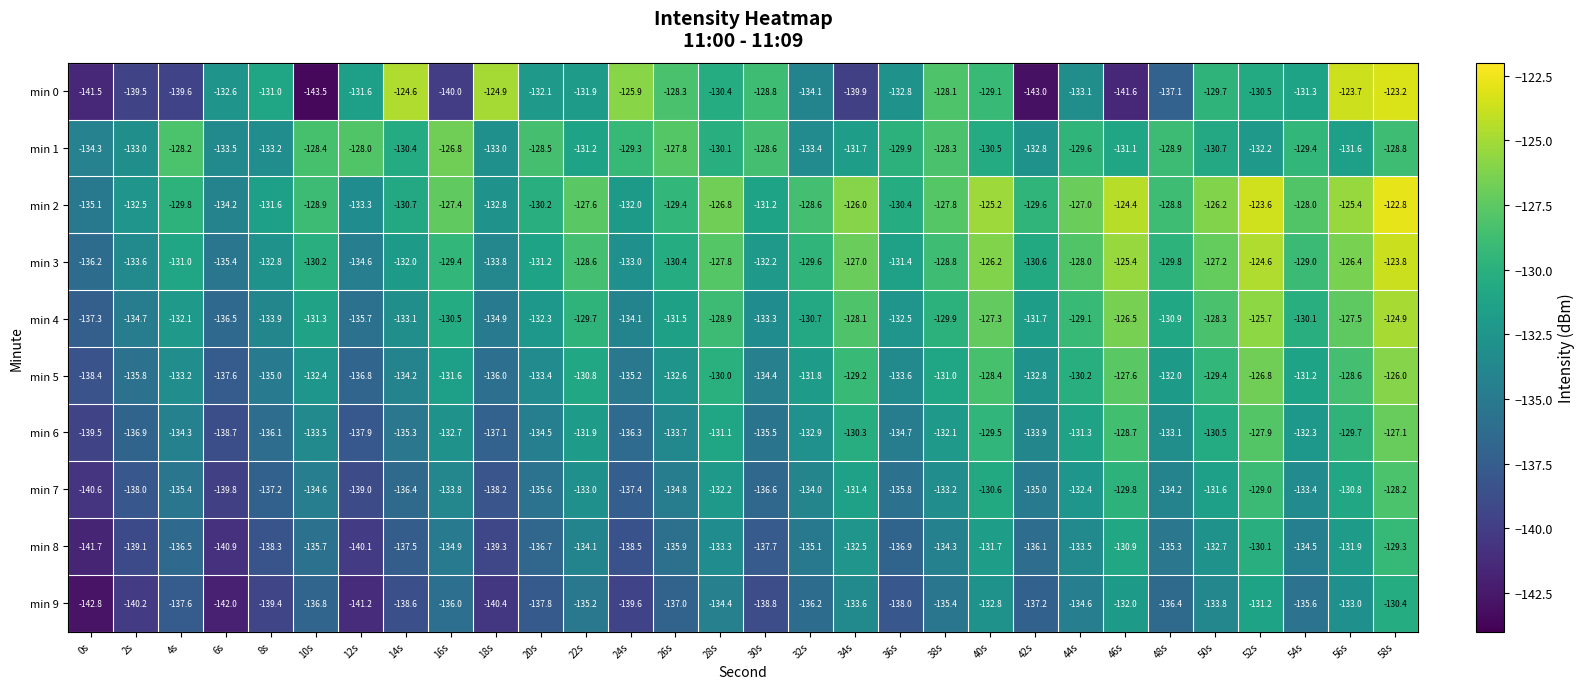

What is the spread (max minus min) of values at 32s?

7.6